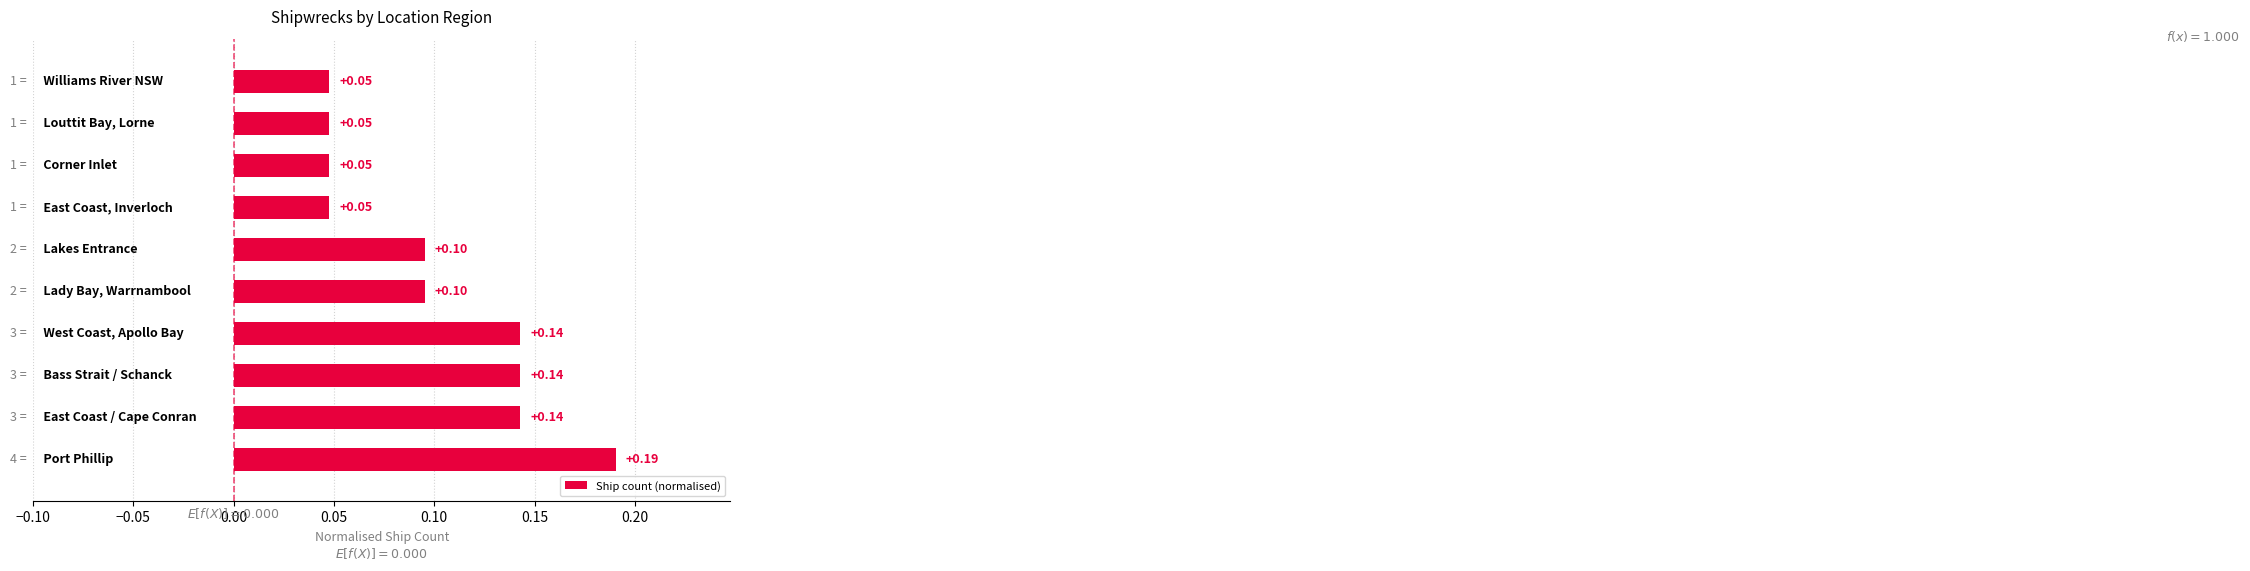

What is the sum of all values?

1.0